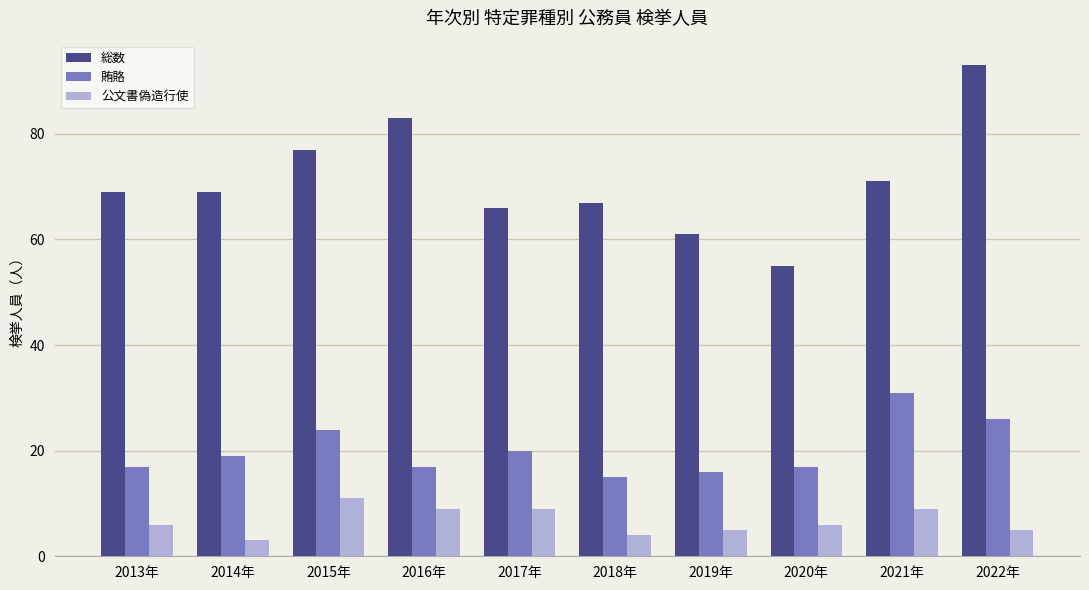

What is the value of the 公文書偽造行使 bar at the 3rd from the left?

11